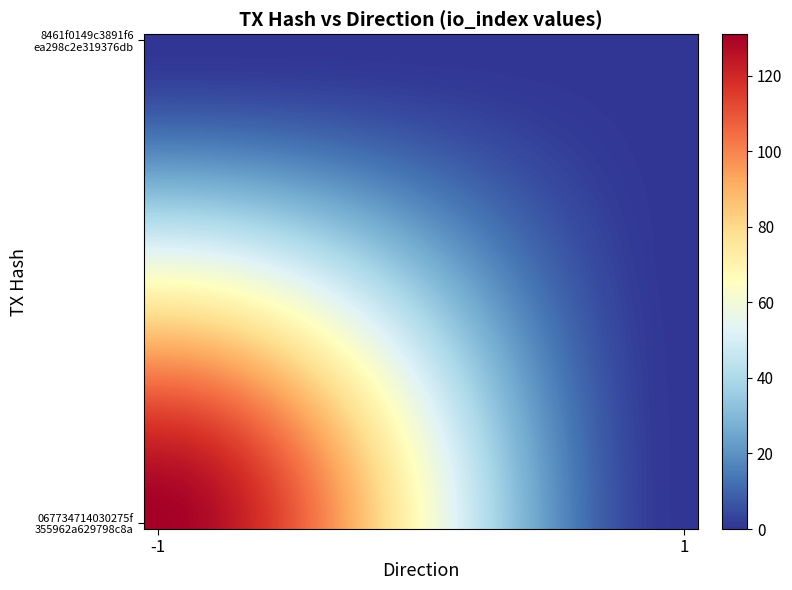

At how many categories does at least one series exceed 63?

10